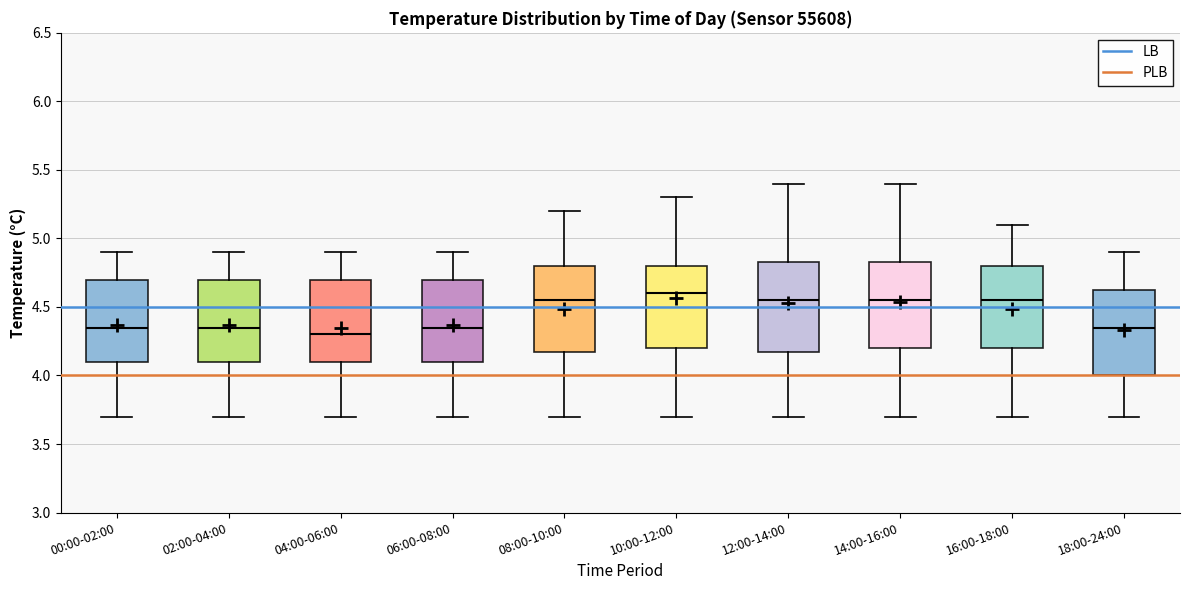

Reading left to right, transcribe this box plot: for each box, give where its median line is, the range the box spans, and where its two whiskers end, as read against the y-axis. The values are not printed on the chart, so give them approximately, as read against the axis.

00:00-02:00: median 4.35, box 4.10 to 4.70, whiskers 3.70 to 4.90
02:00-04:00: median 4.35, box 4.10 to 4.70, whiskers 3.70 to 4.90
04:00-06:00: median 4.30, box 4.10 to 4.70, whiskers 3.70 to 4.90
06:00-08:00: median 4.35, box 4.10 to 4.70, whiskers 3.70 to 4.90
08:00-10:00: median 4.55, box 4.20 to 4.80, whiskers 3.70 to 5.20
10:00-12:00: median 4.60, box 4.20 to 4.80, whiskers 3.70 to 5.30
12:00-14:00: median 4.55, box 4.20 to 4.85, whiskers 3.70 to 5.40
14:00-16:00: median 4.55, box 4.20 to 4.85, whiskers 3.70 to 5.40
16:00-18:00: median 4.55, box 4.20 to 4.80, whiskers 3.70 to 5.10
18:00-24:00: median 4.35, box 4.00 to 4.65, whiskers 3.70 to 4.90